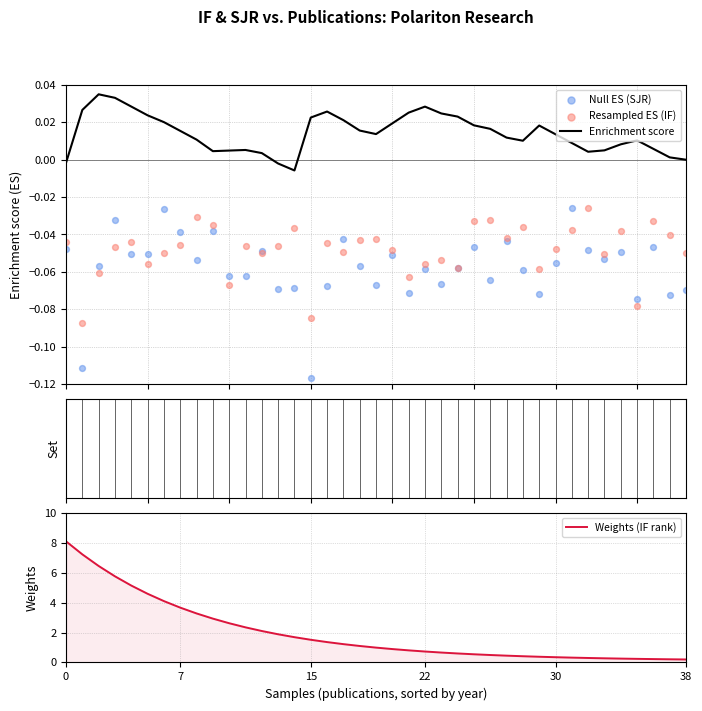

What are all the series names shown in the legend?

Enrichment score, Null ES (SJR), Resampled ES (IF), Weights (IF rank)